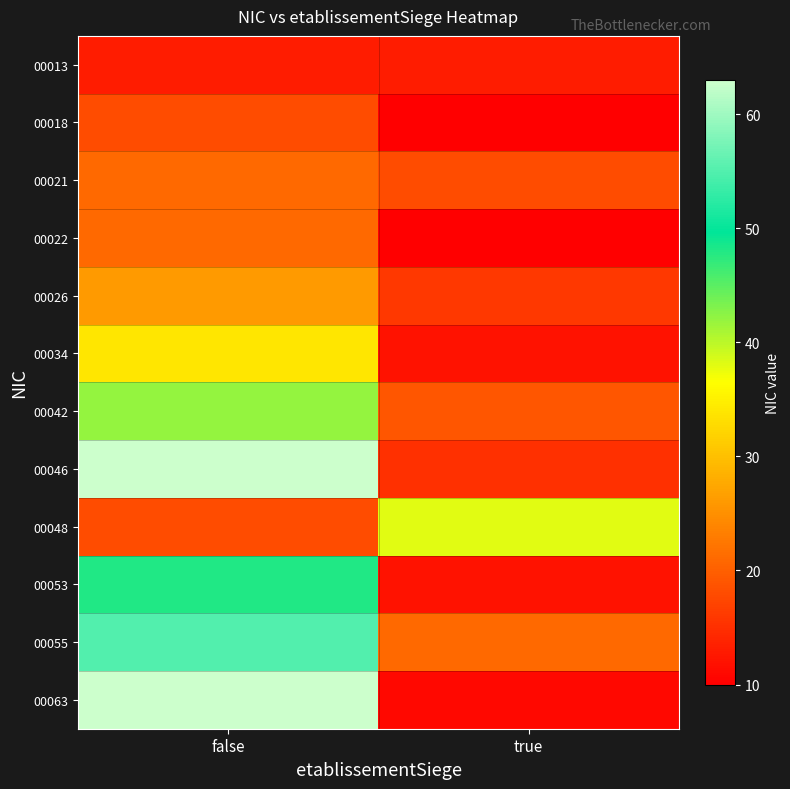

Which series changed the most between false and true?

00063